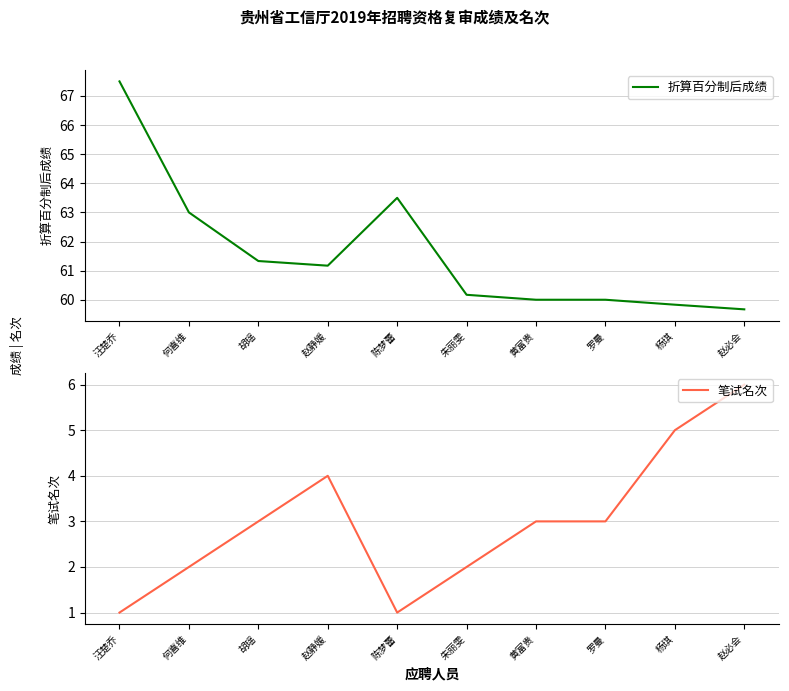

At which label does 笔试名次 first exceed 3?

赵静媛